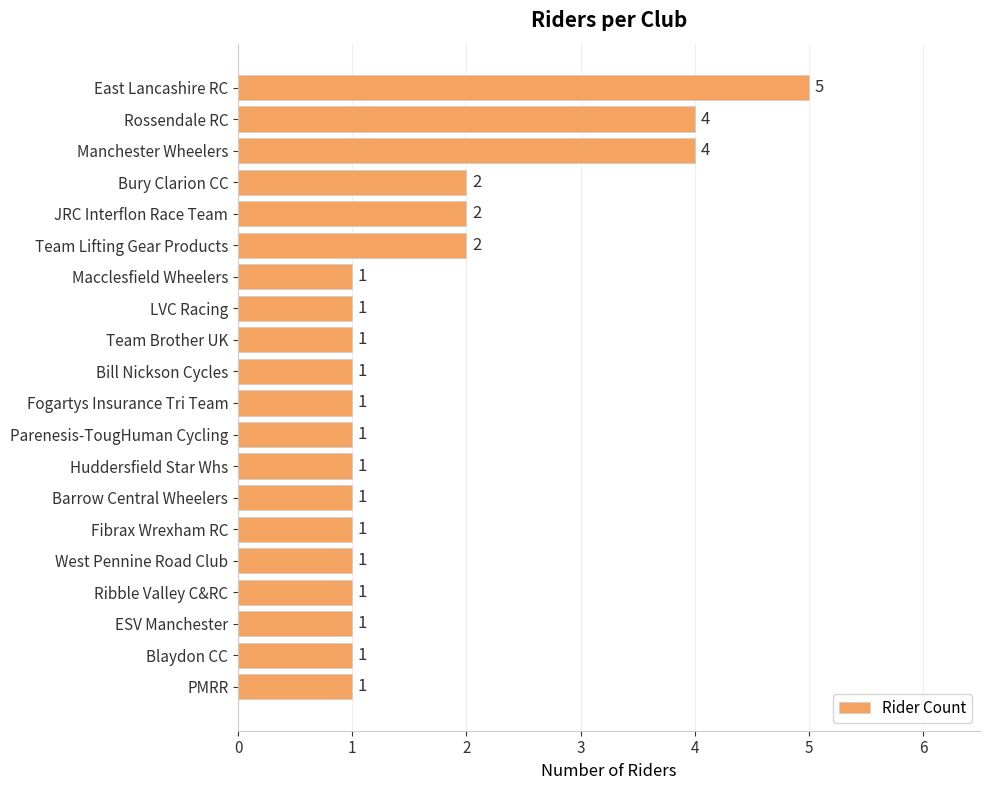

Reading bottom to top, transcribe all the data shown in this chart.

PMRR=1	Blaydon CC=1	ESV Manchester=1	Ribble Valley C&RC=1	West Pennine Road Club=1	Fibrax Wrexham RC=1	Barrow Central Wheelers=1	Huddersfield Star Whs=1	Parenesis-TougHuman Cycling=1	Fogartys Insurance Tri Team=1	Bill Nickson Cycles=1	Team Brother UK=1	LVC Racing=1	Macclesfield Wheelers=1	Team Lifting Gear Products=2	JRC Interflon Race Team=2	Bury Clarion CC=2	Manchester Wheelers=4	Rossendale RC=4	East Lancashire RC=5